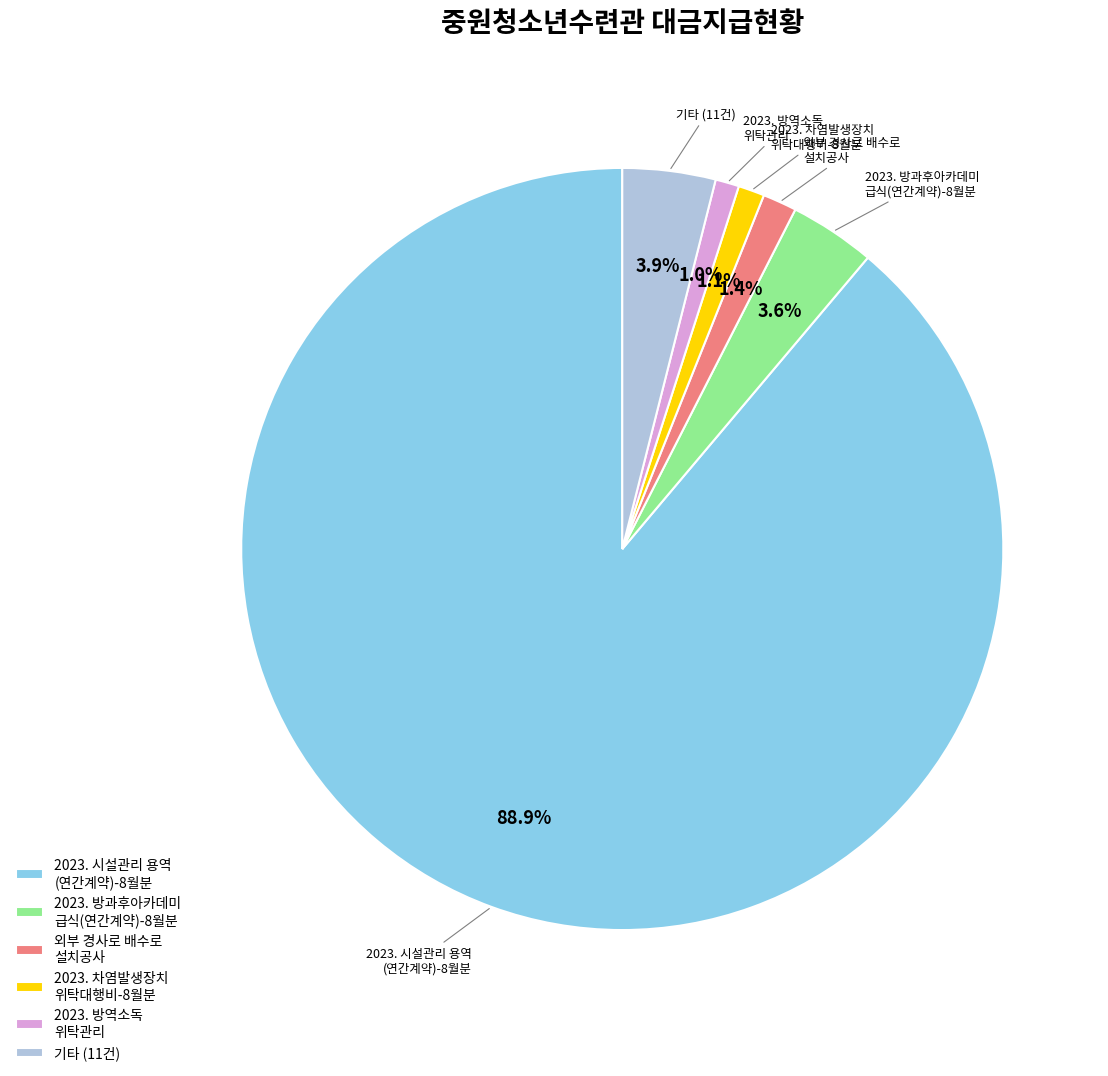

How many segments does this pie chart have?

6